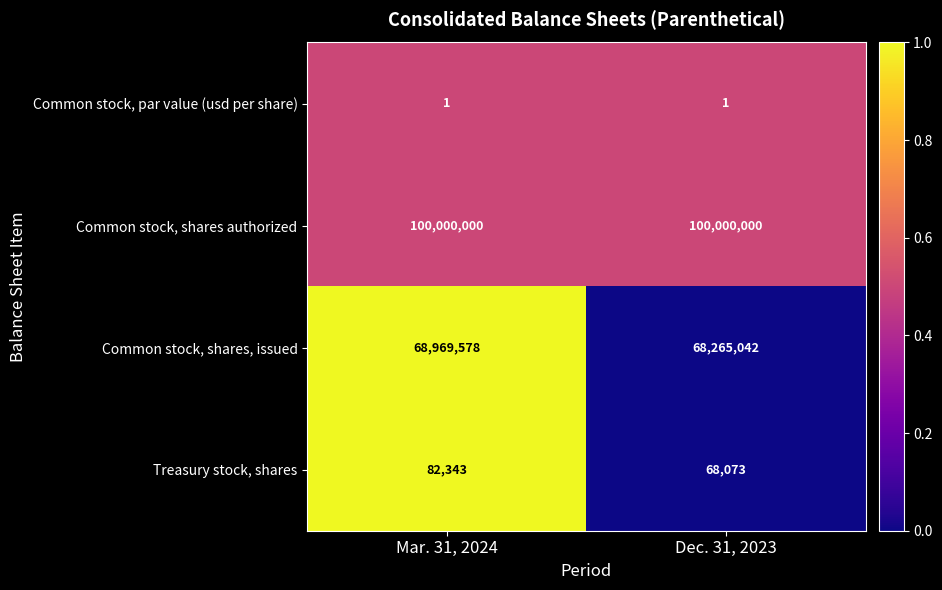

What is the average value of the Treasury stock, shares series?

75208